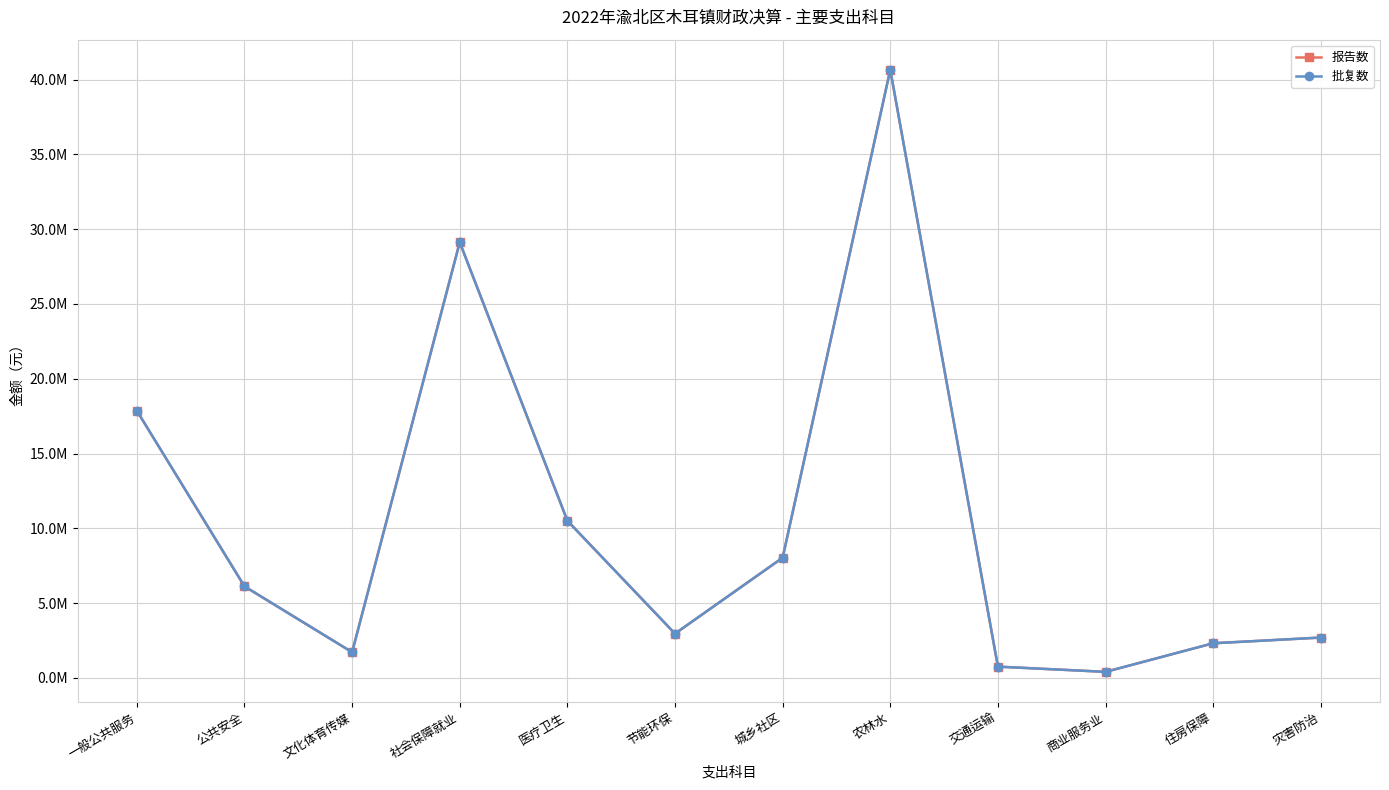

Where is the first local minimum for 报告数?

文化体育传媒